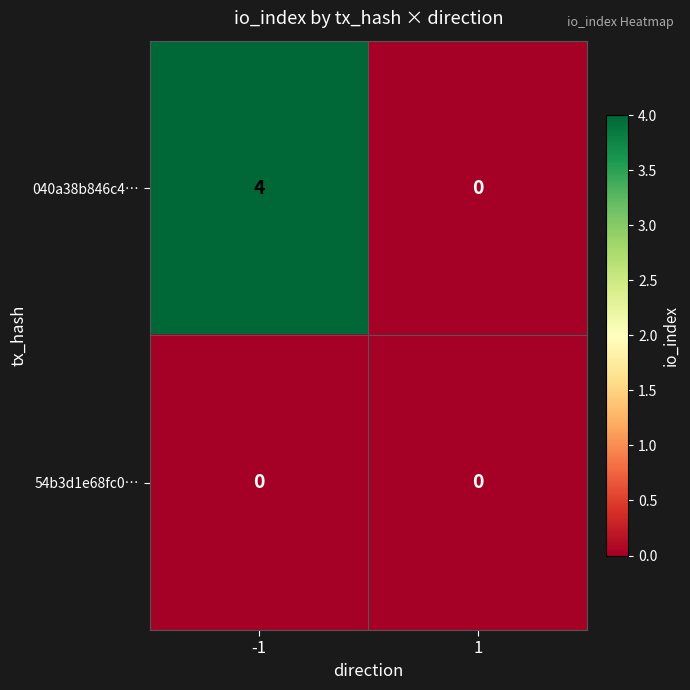

The value of 040a38b846c4… at -1 is 4. True or false?

True